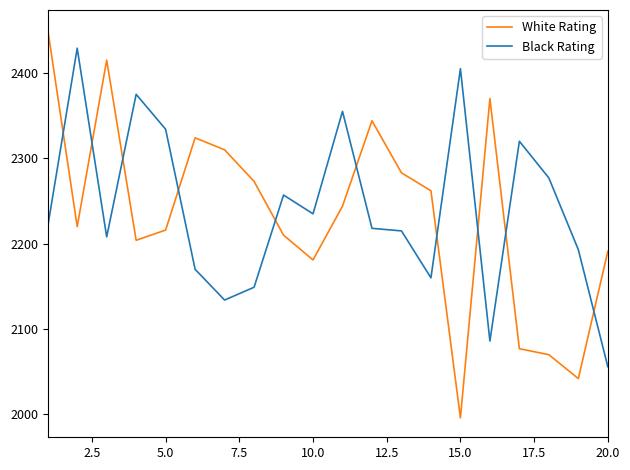

List the series in order of their peak value, lowest first.

Black Rating, White Rating